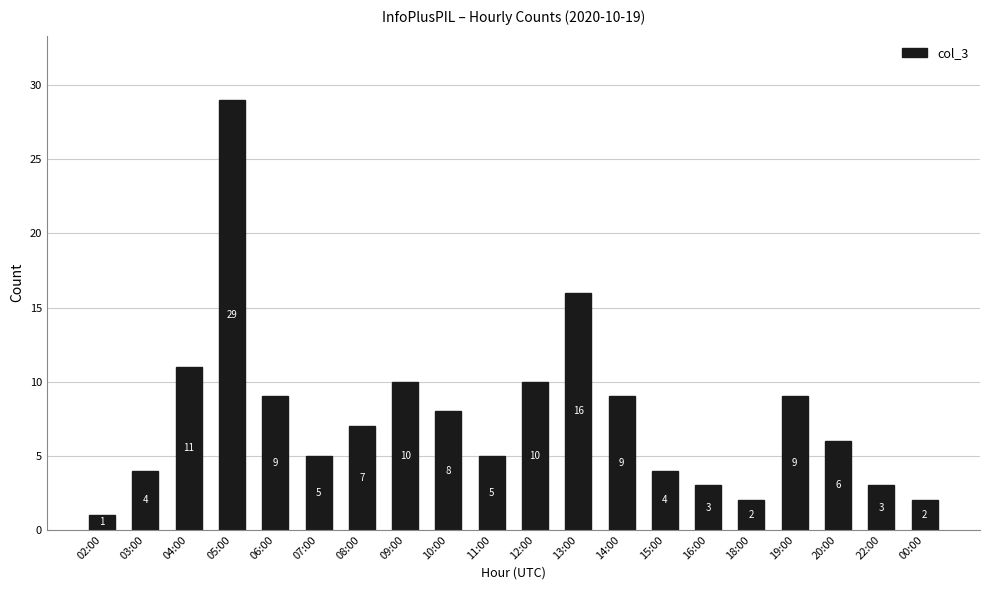

What is the average value?

8